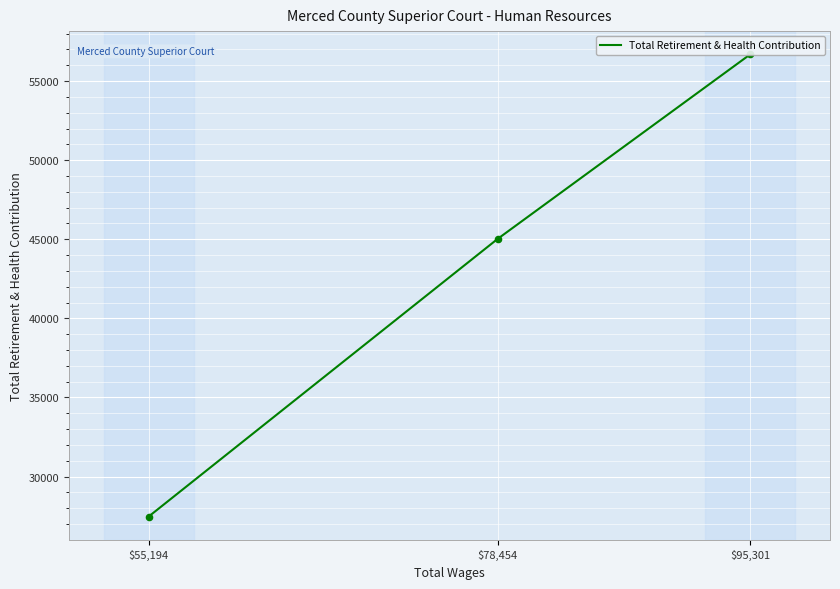

What is the change in value from $95,301 to $55,194?

-29231